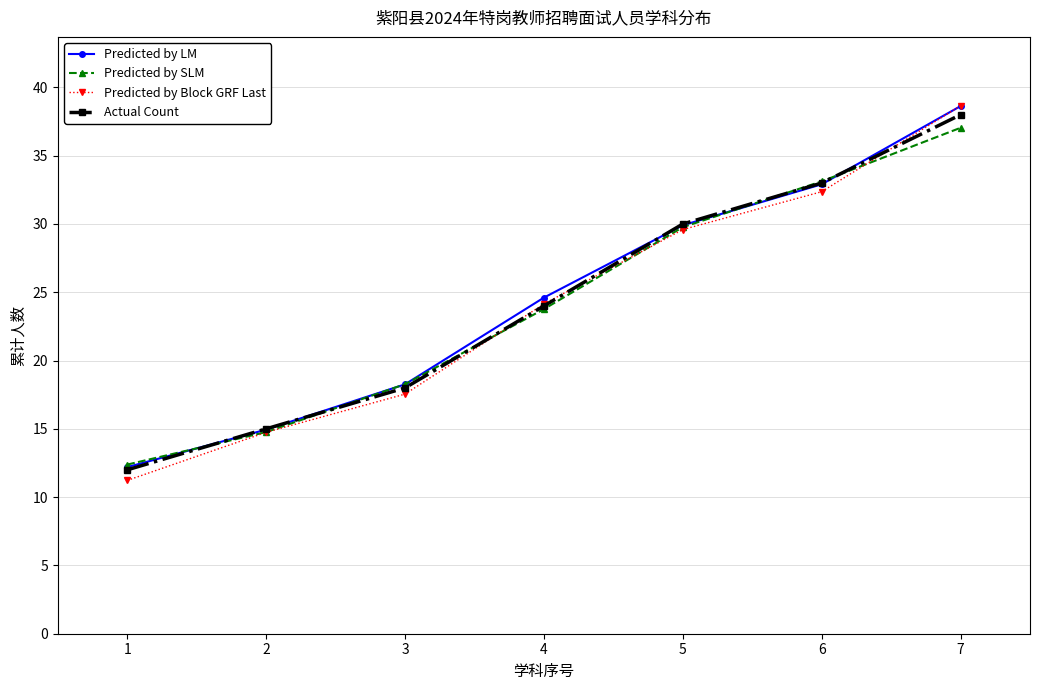

True or false: Predicted by Block GRF Last has more than 0 points higher than both neighbors.

False